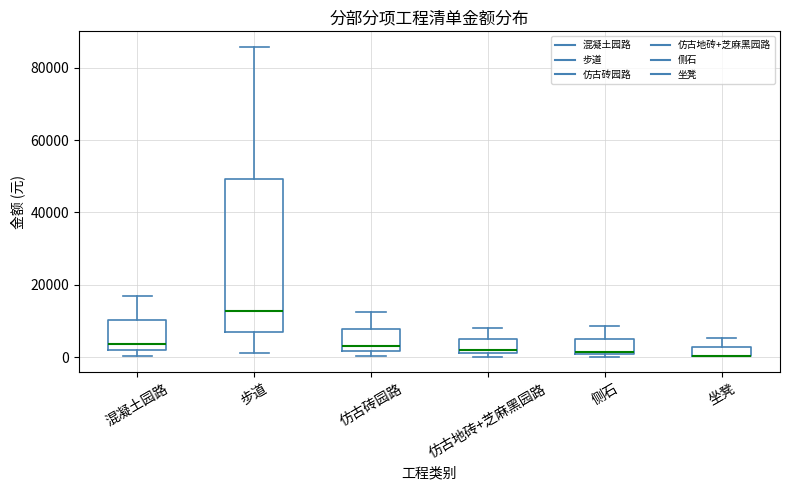

Where is the upper edge of the box for 仿古地砖+芝麻黑园路 on the y-axis? The values are not printed on the chart, so give them approximately, as read against the axis.

4000